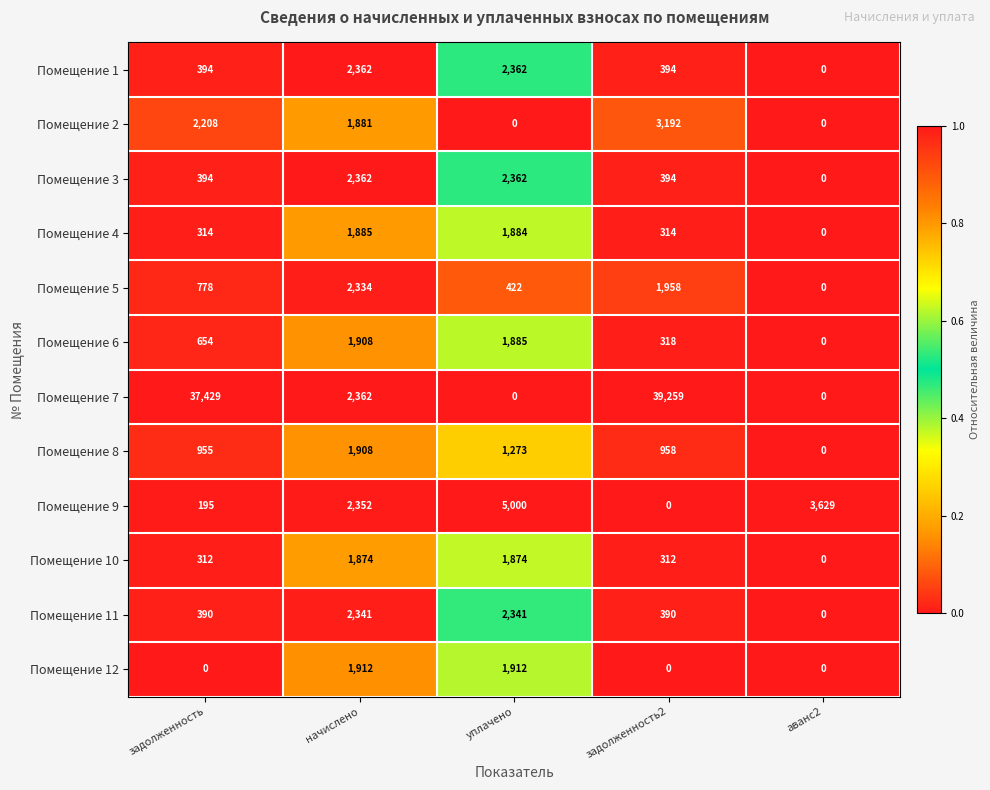

What is the sum of all Помещение 11 values?

5462